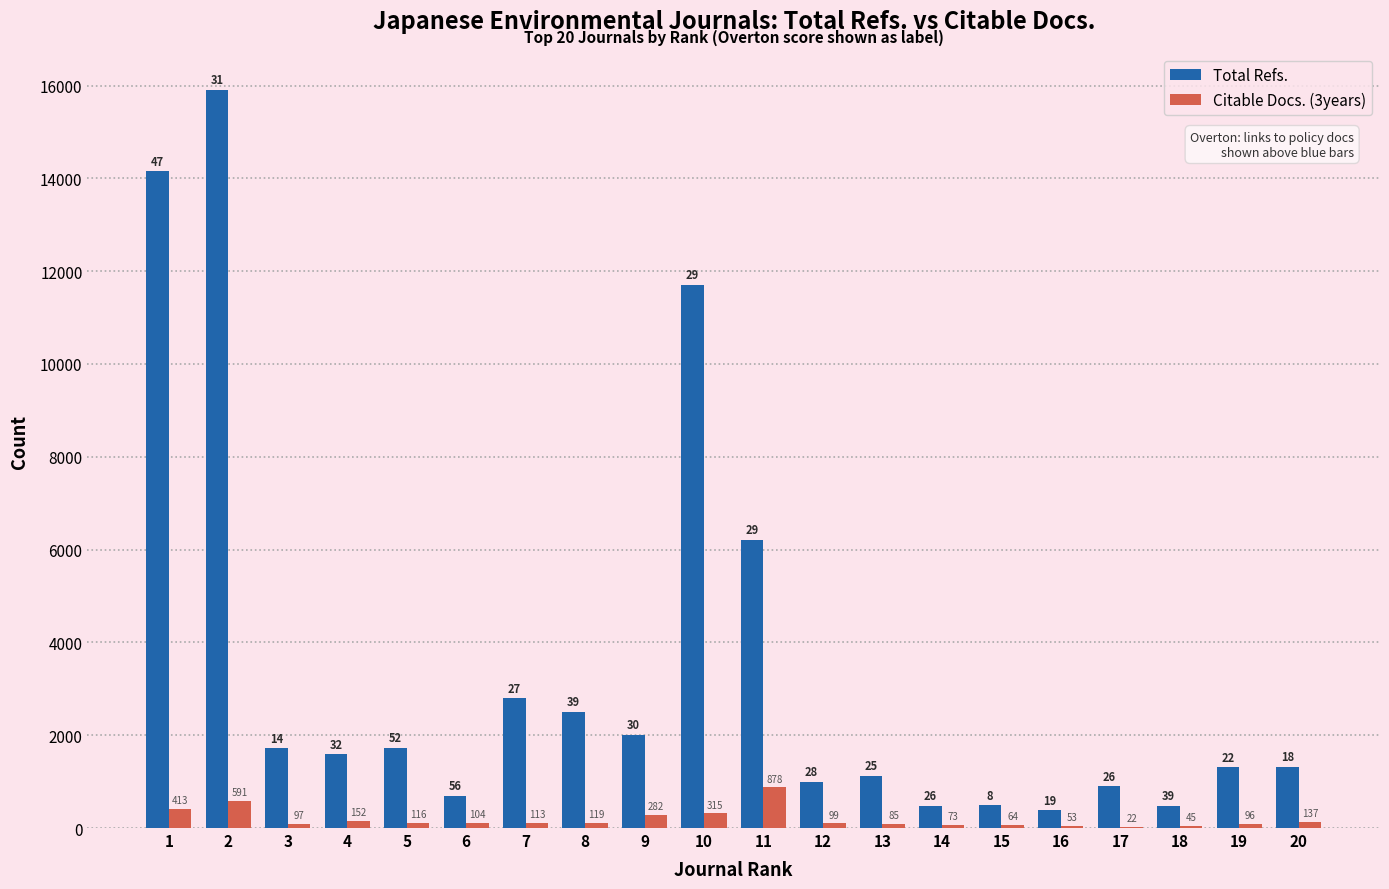

Which series has the largest range (max minus min)?

Total Refs.